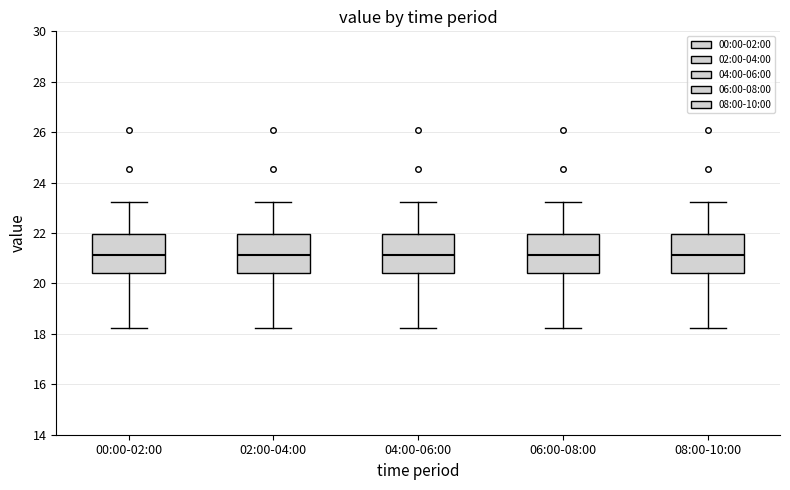

Where is the upper edge of the box for 06:00-08:00 on the y-axis? The values are not printed on the chart, so give them approximately, as read against the axis.

22.0